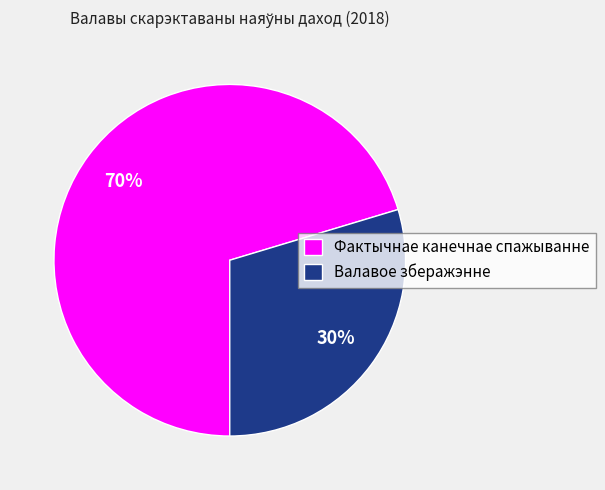

To the nearest percent, what portion does Валавое зберажэнне represent?

30%